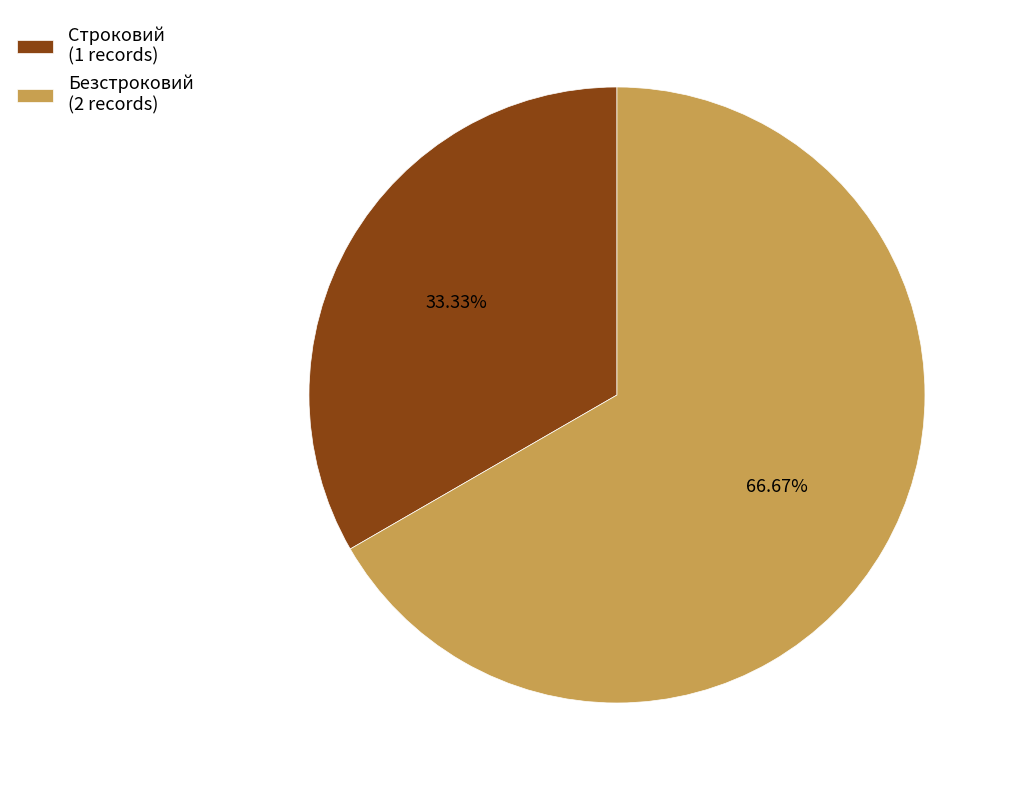

What is the majority slice?

Безстроковий